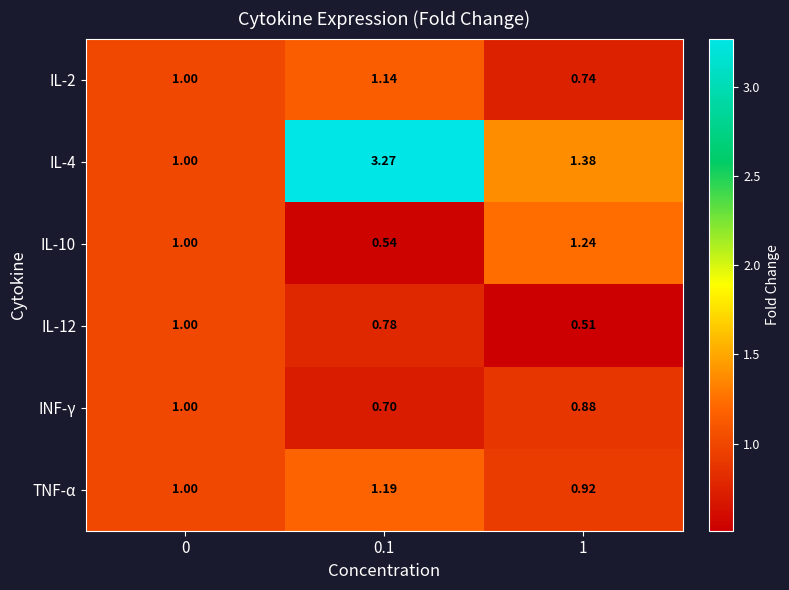

What is the spread (max minus min) of values at 0.1?

2.7